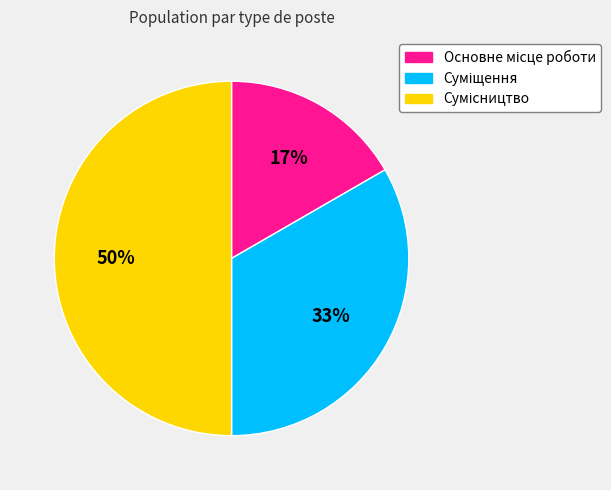

To the nearest percent, what is the difference between the largest and smallest slice percentages?

33%